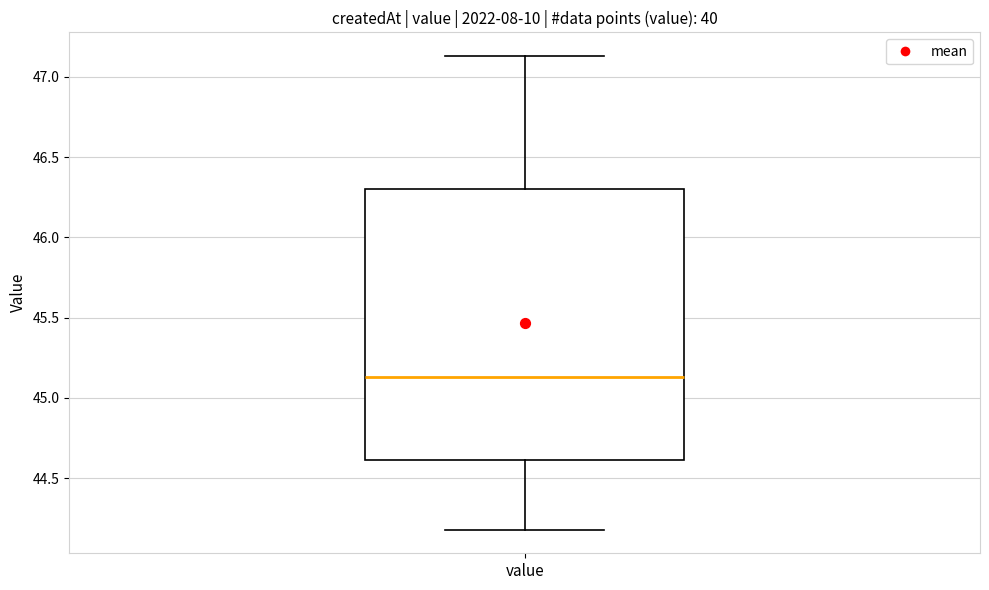

Where does the lower whisker of the box for value end on the y-axis? The values are not printed on the chart, so give them approximately, as read against the axis.

44.20